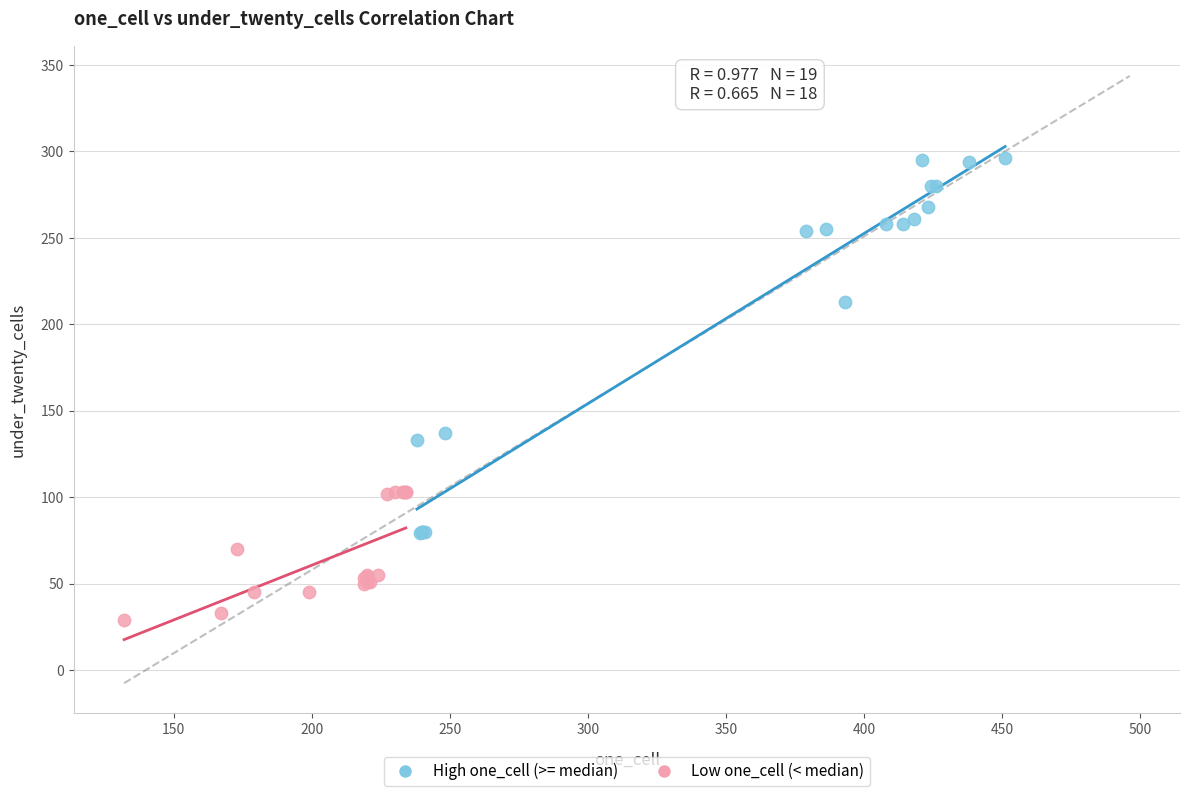

Which series contains the highest Y value?

High one_cell (>= median)